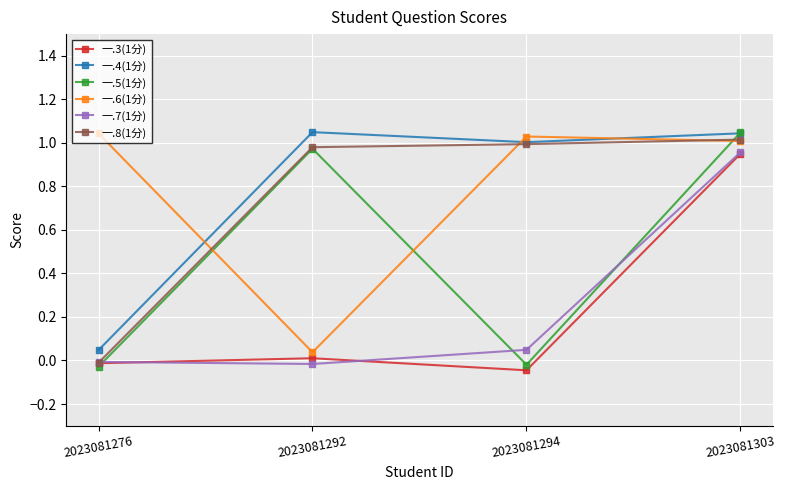

The 一.7(1分) series shows 1.0 at 2023081303. True or false?

True